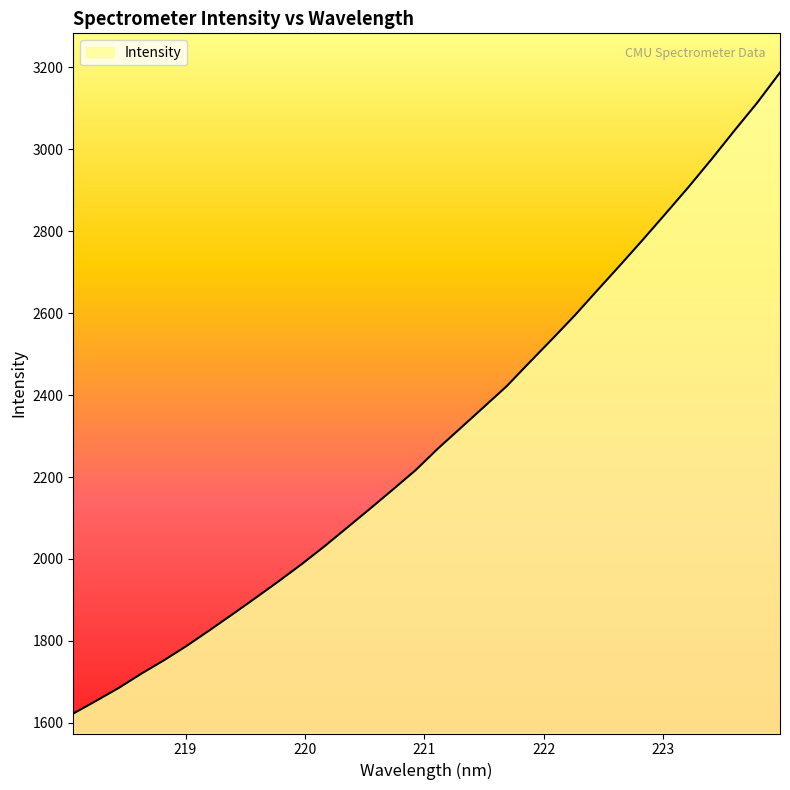

Does the chart have visible grid lines?

No